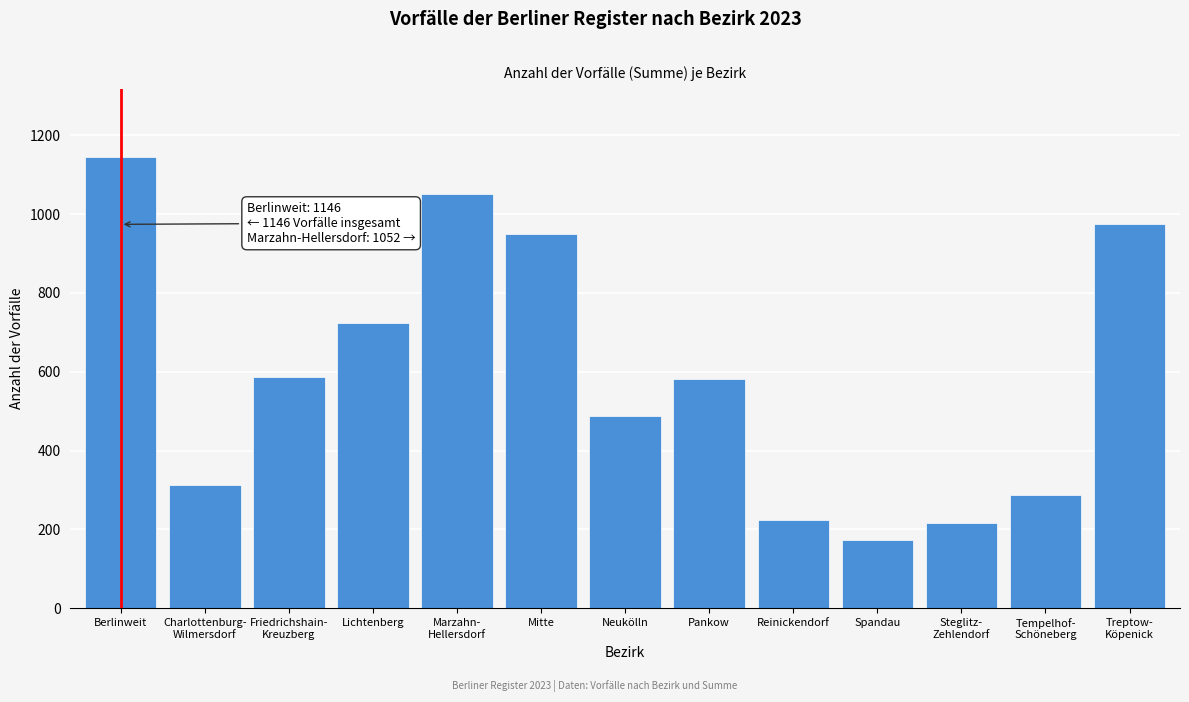

What is the ratio of the value at Pankow to the value at Berlinweit?

0.5